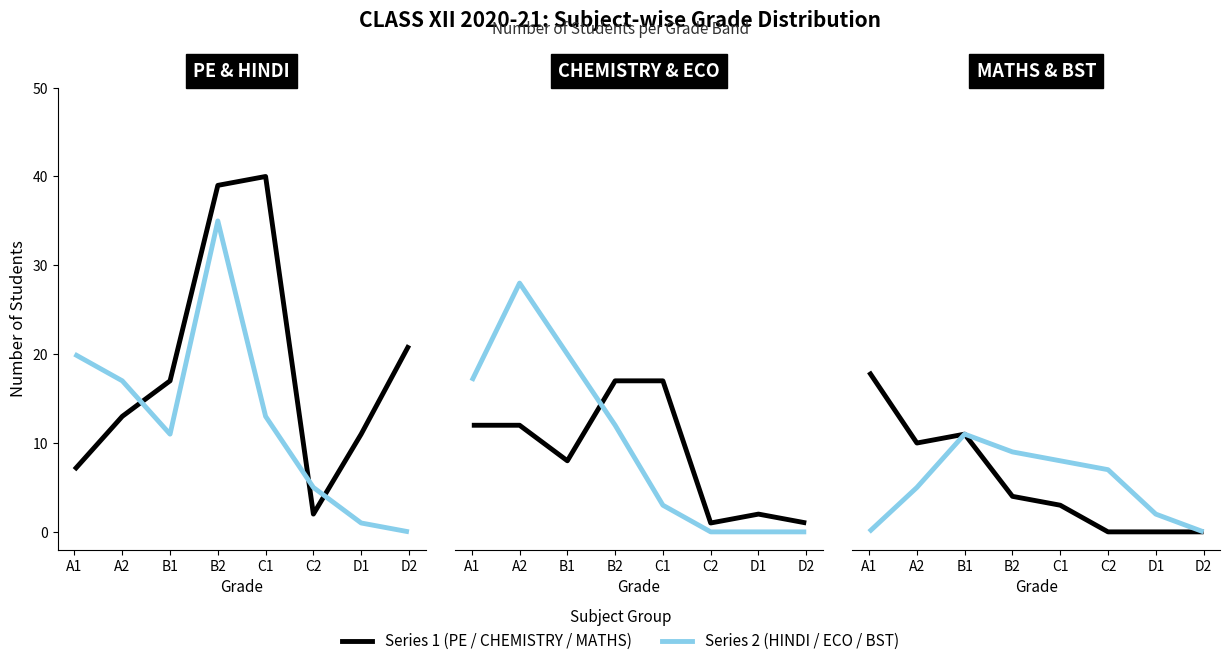

Reading left to right, extract all data points from this chart.

PE: 7	13	17	39	40	2	11	21
HINDI: 20	17	11	35	13	5	1	0
CHEMISTRY: 12	12	8	17	17	1	2	1
ECO: 17	28	20	12	3	0	0	0
MATHS: 18	10	11	4	3	0	0	0
BST: 0	5	11	9	8	7	2	0